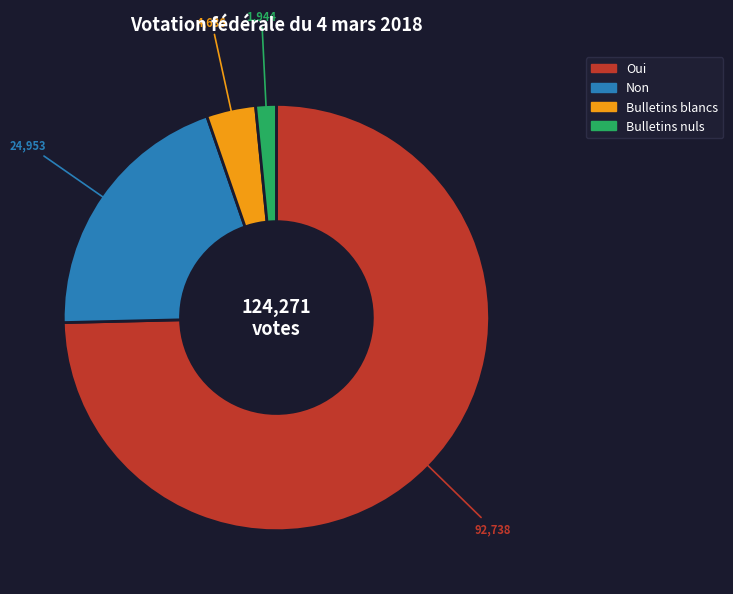

Is the sum of Bulletins blancs and Non greater than half?

No